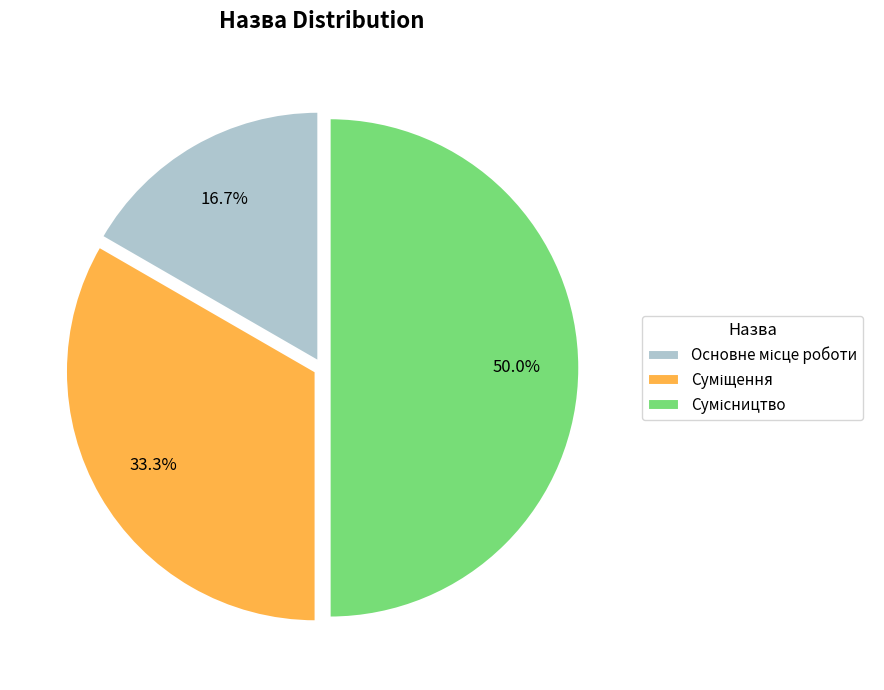

How many segments does this pie chart have?

3